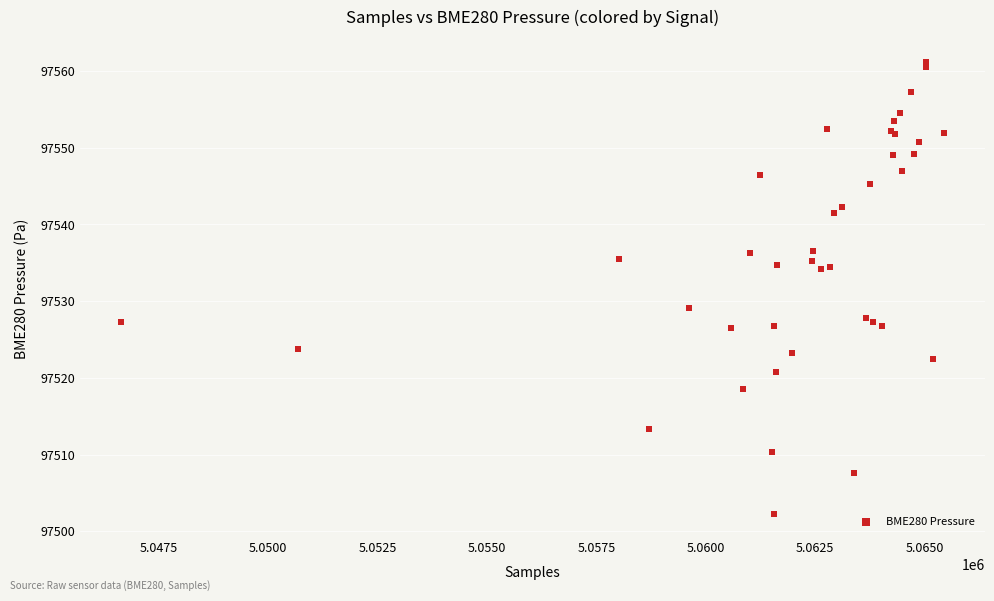

What Y value in the scatter plot is closest to 97531?

97529.2